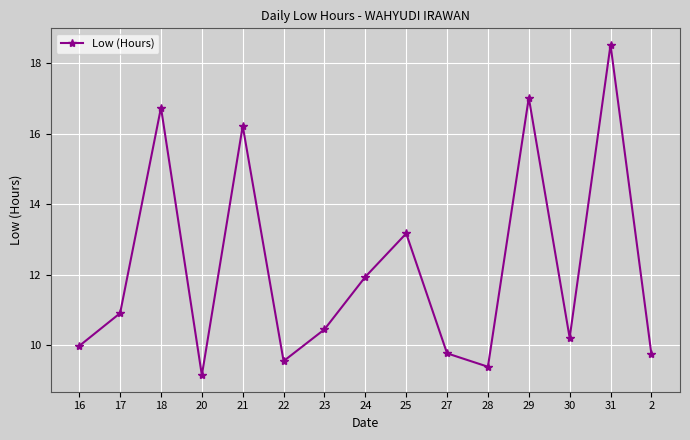

The value at 16 is 10.0. True or false?

True